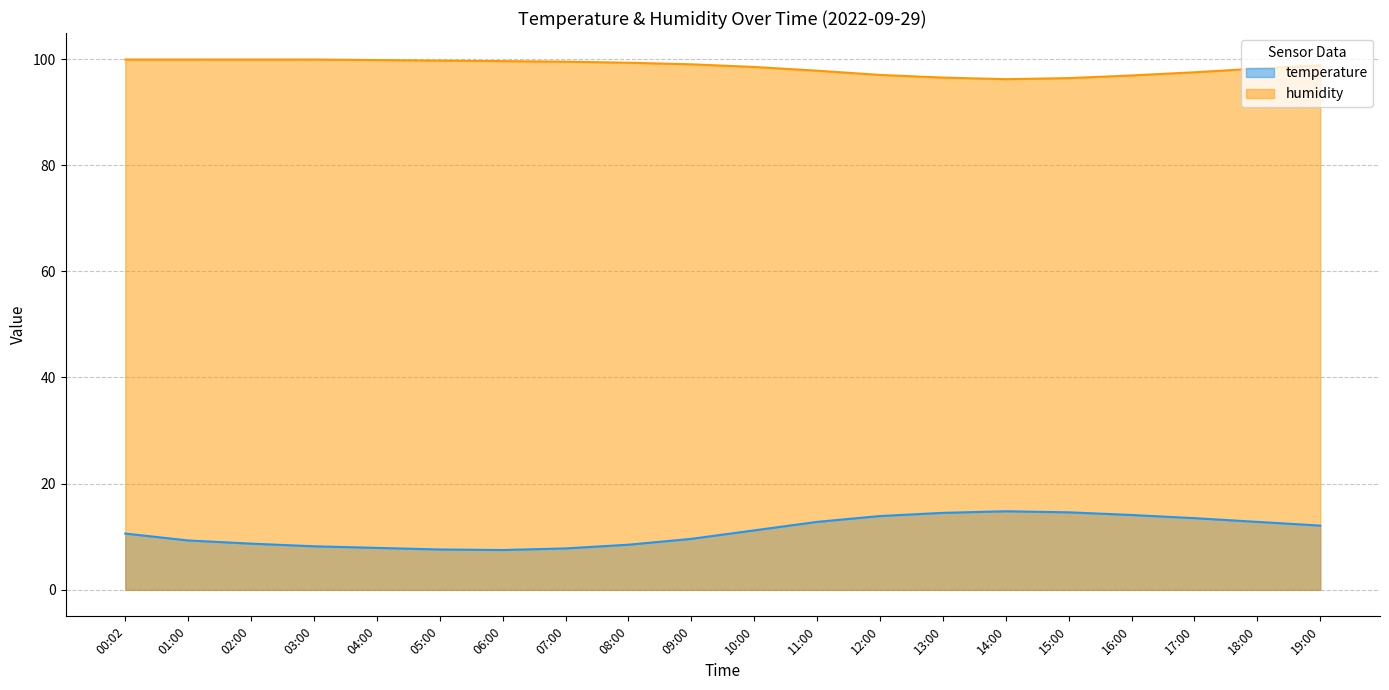

At which label does humidity reach its peak?

00:02